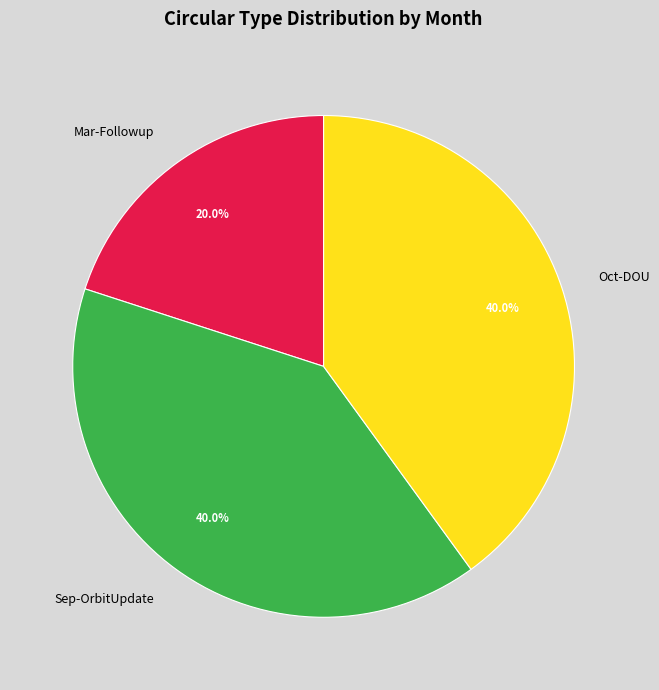

Which category has the smallest portion of the pie?

Mar-Followup